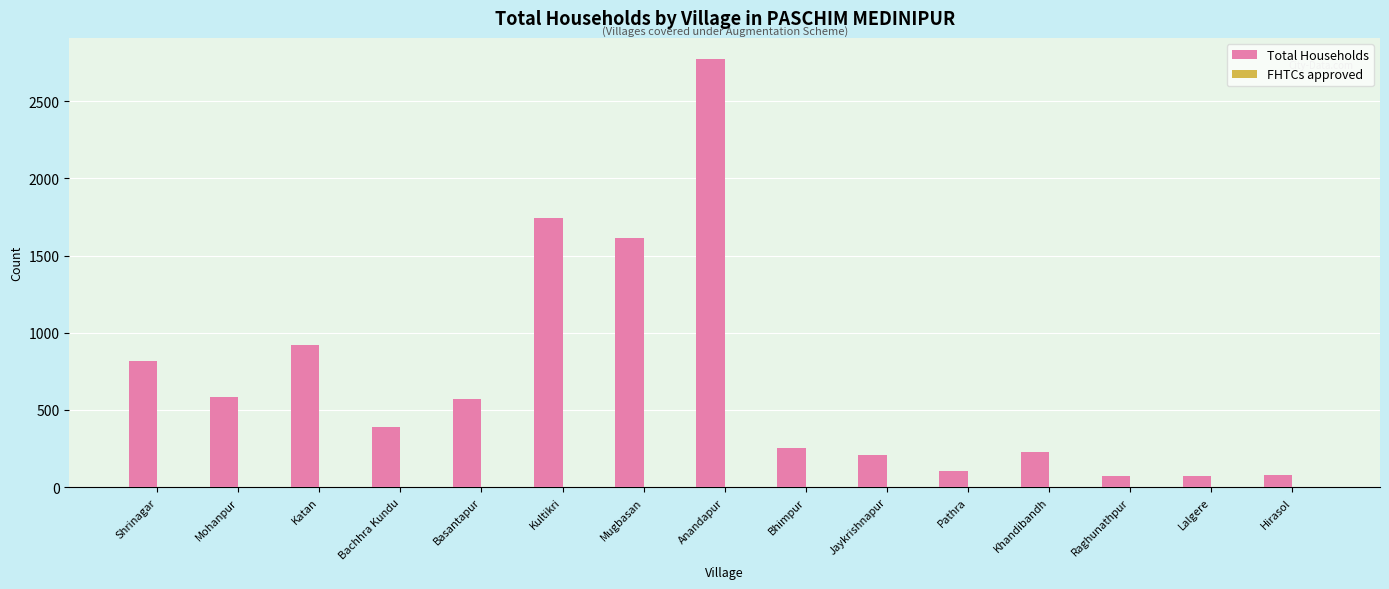

The value at Anandapur is 3627. True or false?

False